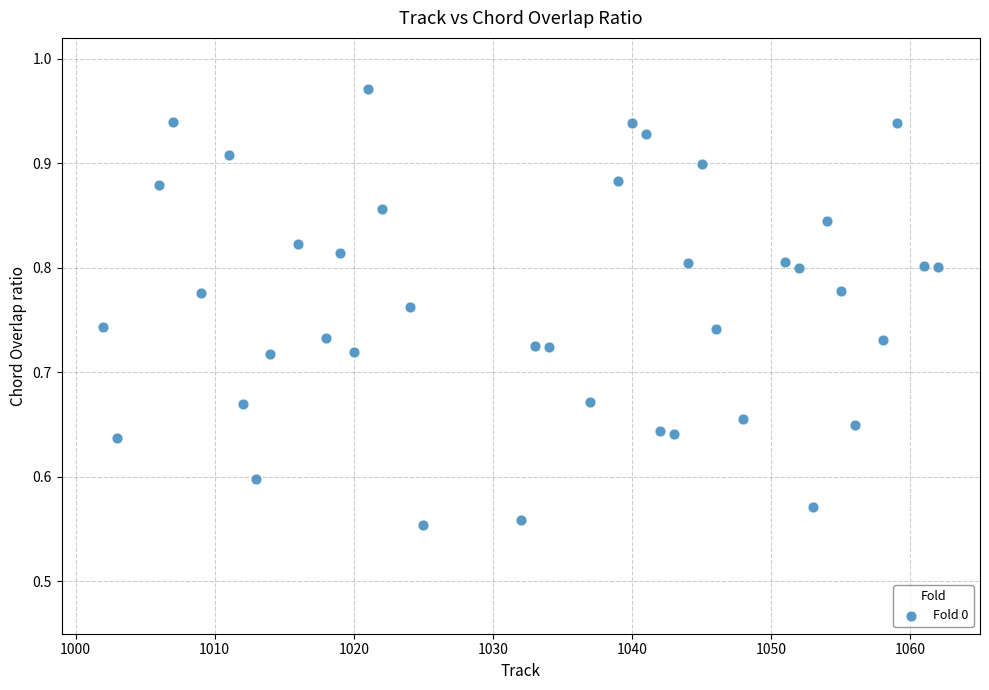

What is the range of Y values (max minus min)?

0.4